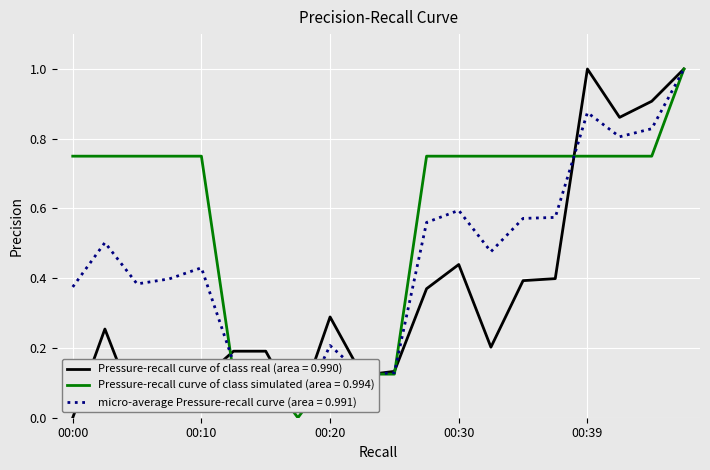

List the series in order of their overall mean, lowest first.

Pressure-recall curve of class real (area = 0.990), micro-average Pressure-recall curve (area = 0.991), Pressure-recall curve of class simulated (area = 0.994)